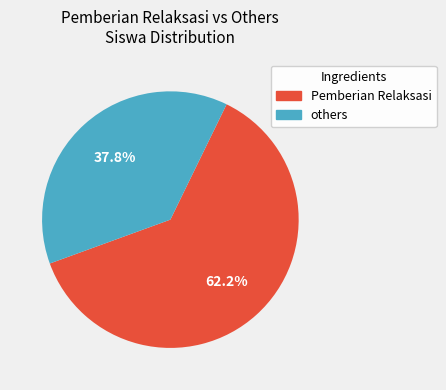

Is there a majority slice in this chart?

Yes